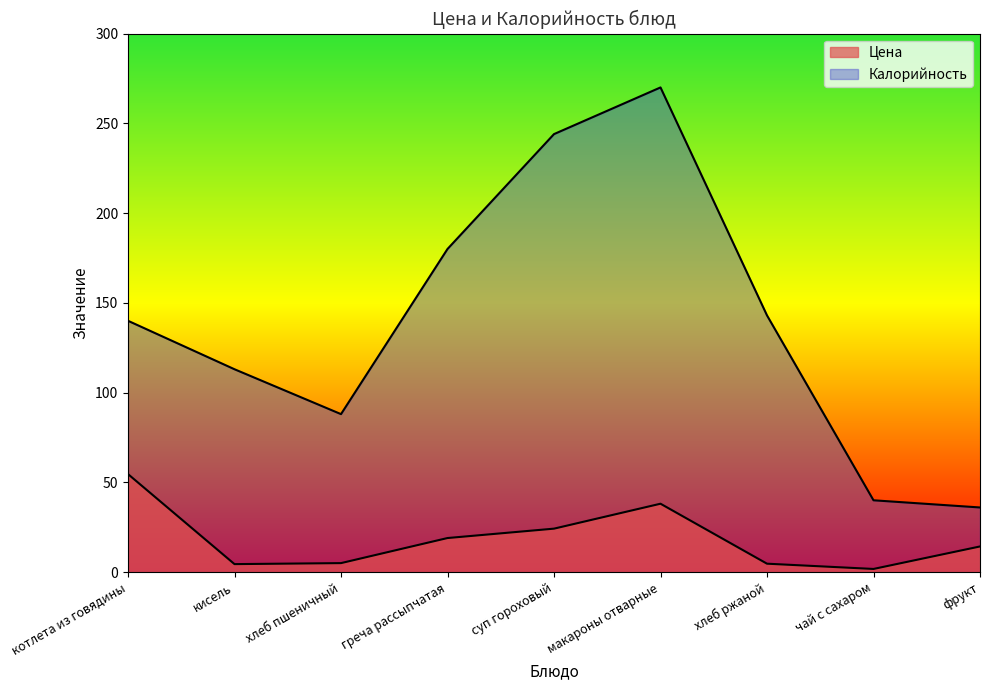

What is the label of the 2nd point from the right?

чай с сахаром